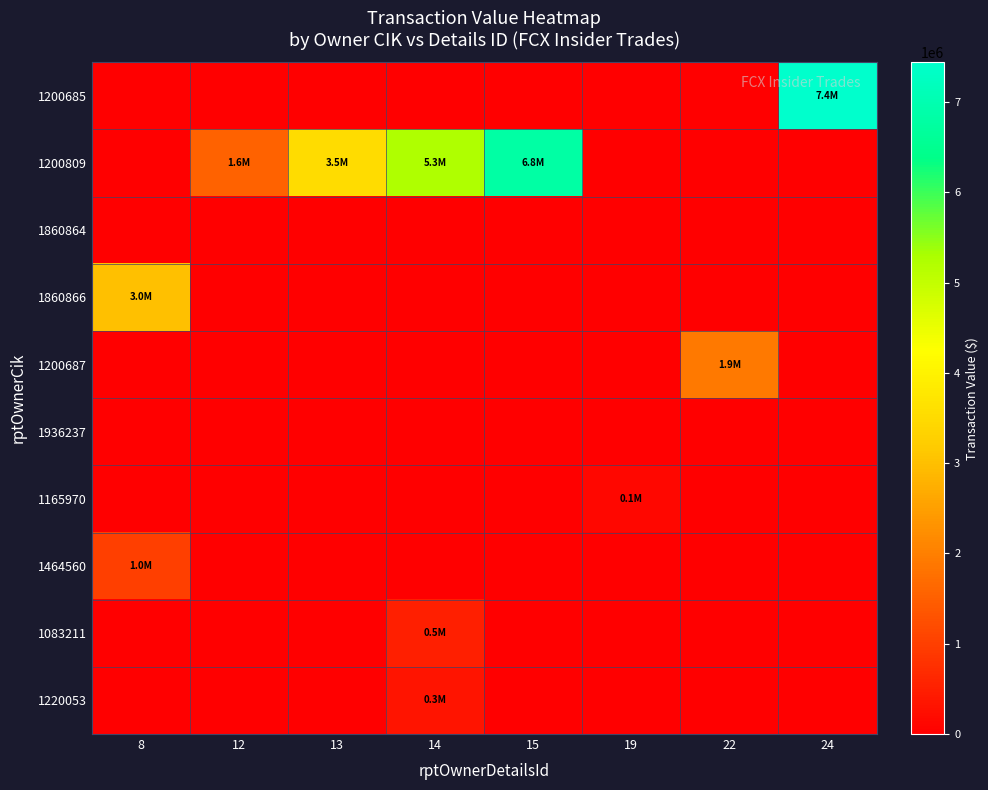

At how many categories does at least one series exceed 2864320?

5